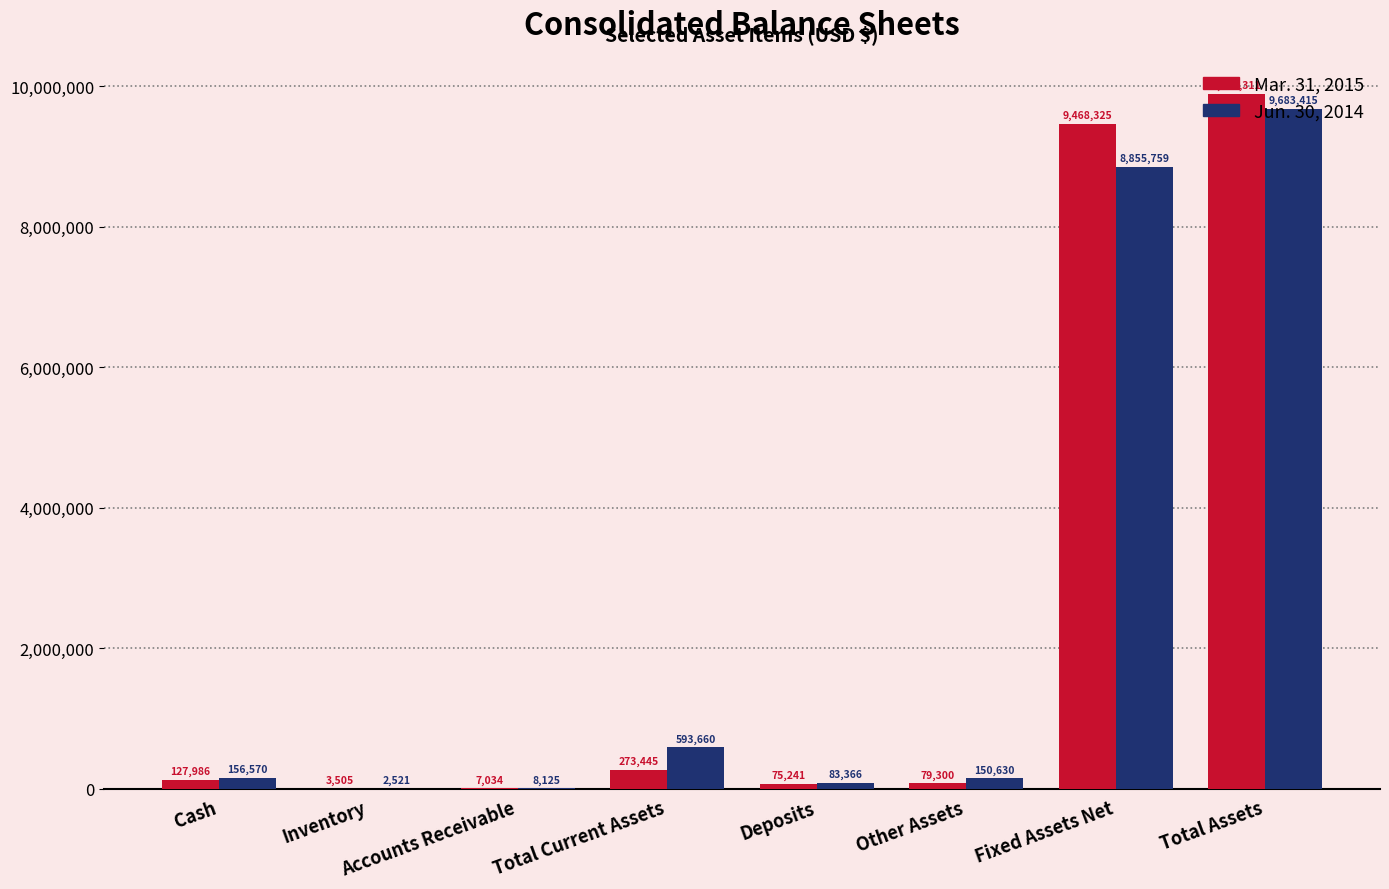

Which series has the largest total across all categories?

Mar. 31, 2015